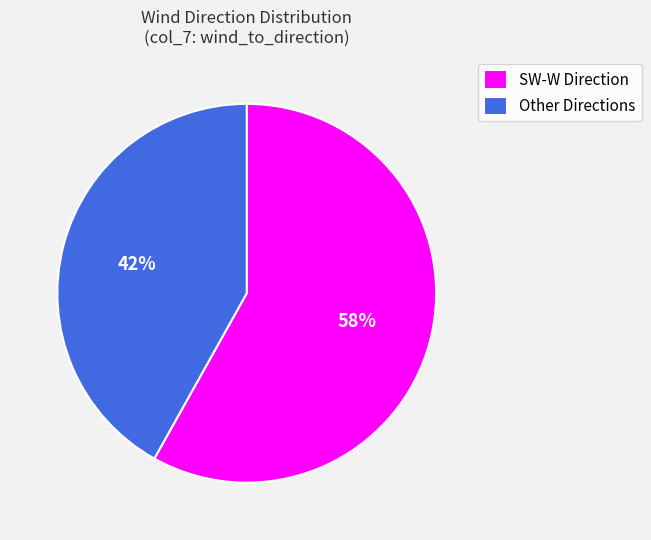

True or false: Other Directions accounts for 42% of the total.

True